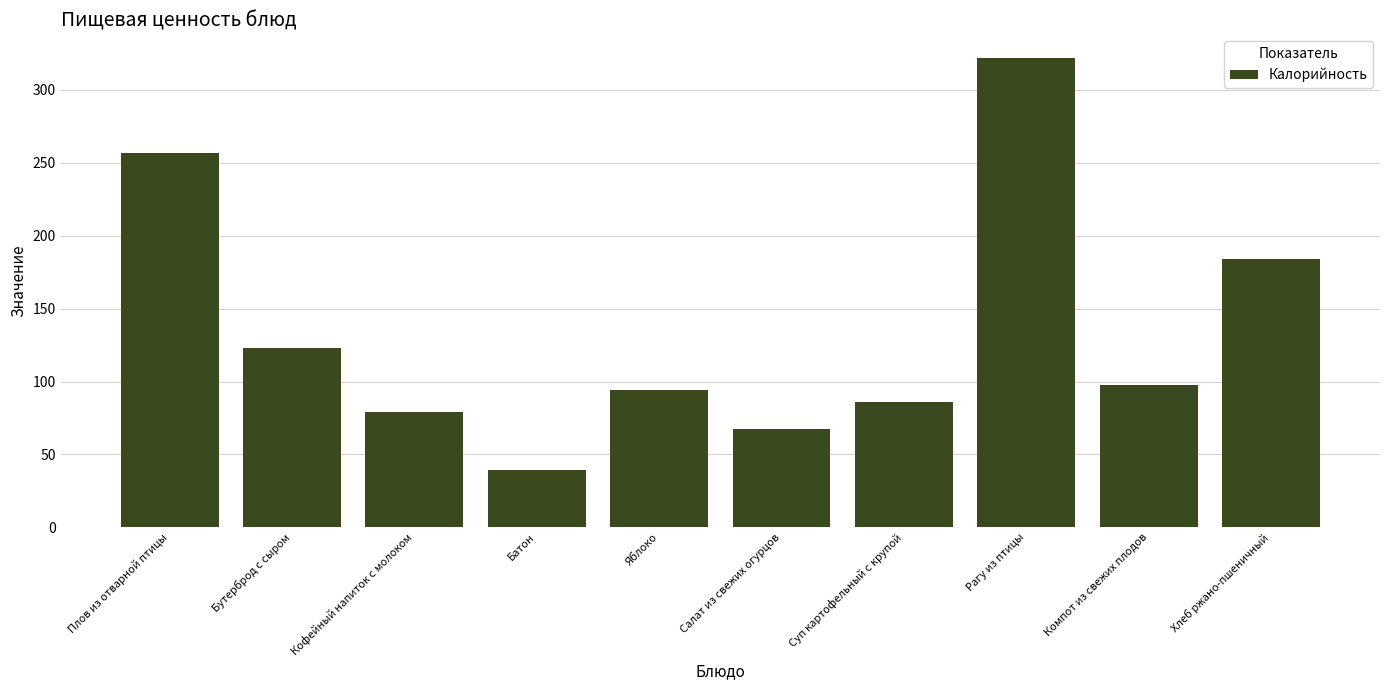

List the labels in order of value, largest first.

Рагу из птицы, Плов из отварной птицы, Хлеб ржано-пшеничный, Бутерброд с сыром, Компот из свежих плодов, Яблоко, Суп картофельный с крупой, Кофейный напиток с молоком, Салат из свежих огурцов, Батон